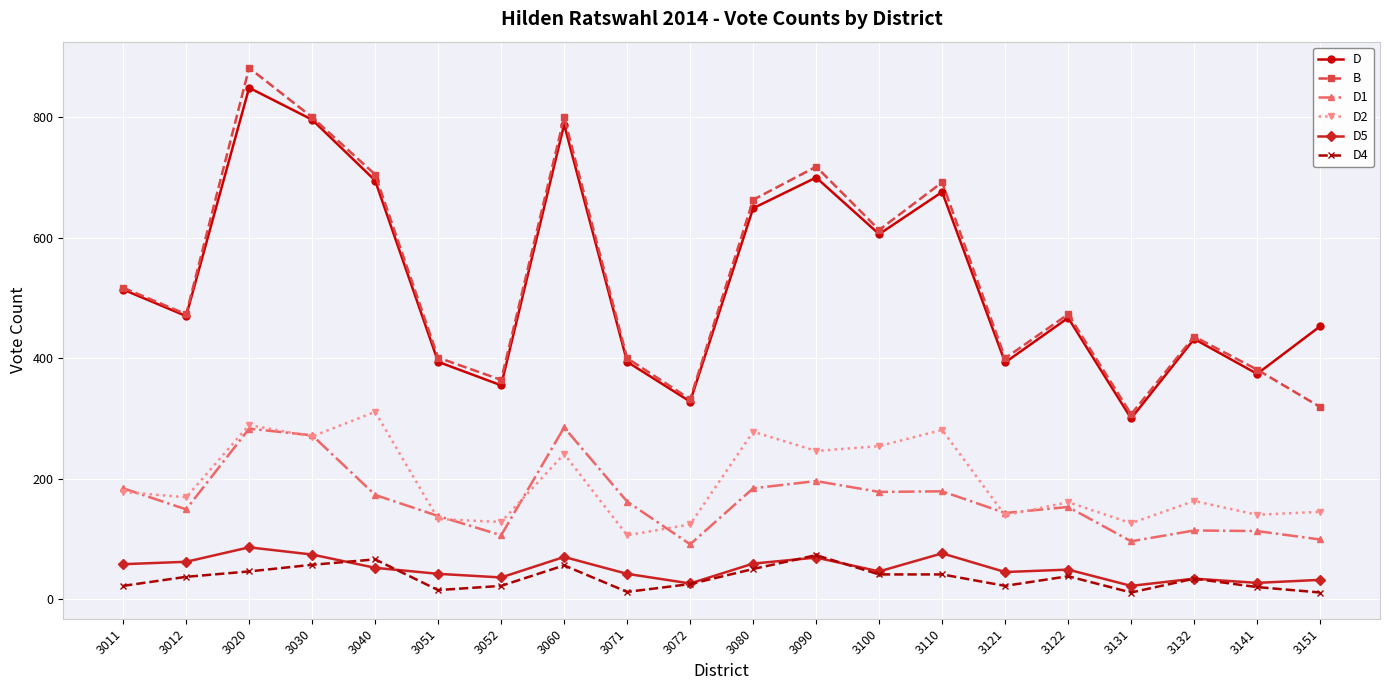

What is the maximum value shown in the chart?

882